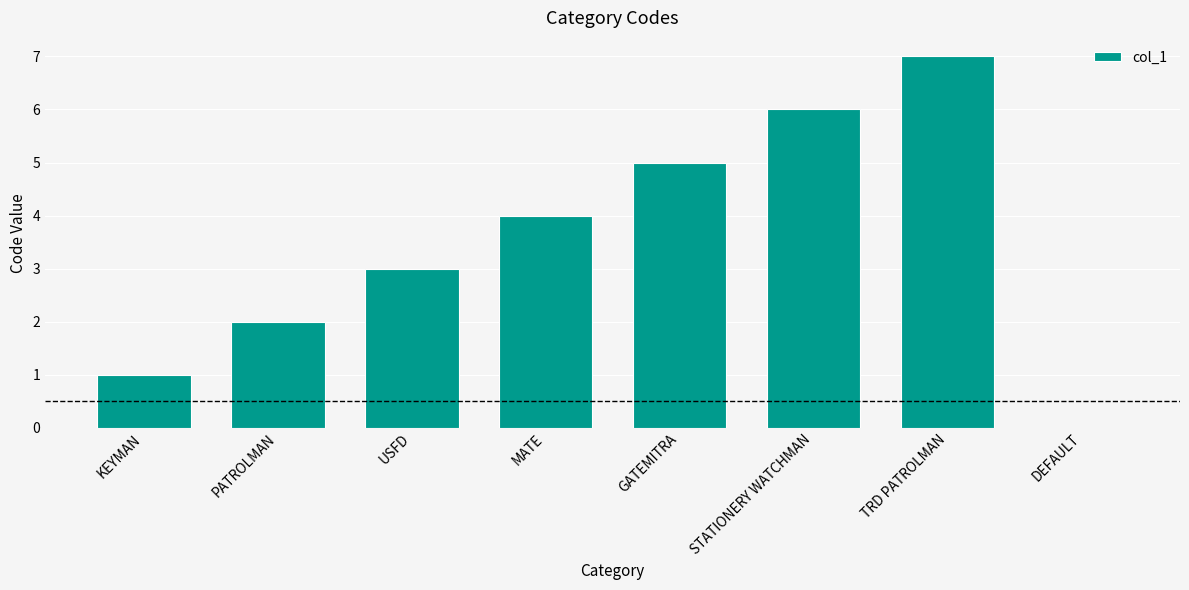

Reading left to right, extract all data points from this chart.

1	2	3	4	5	6	7	0